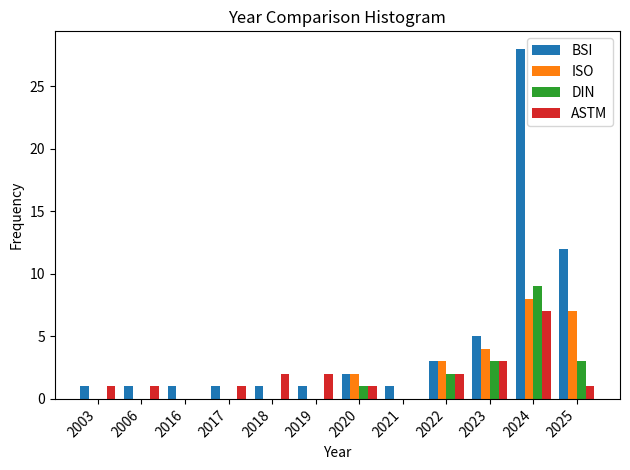

What is the maximum value shown in the chart?

28